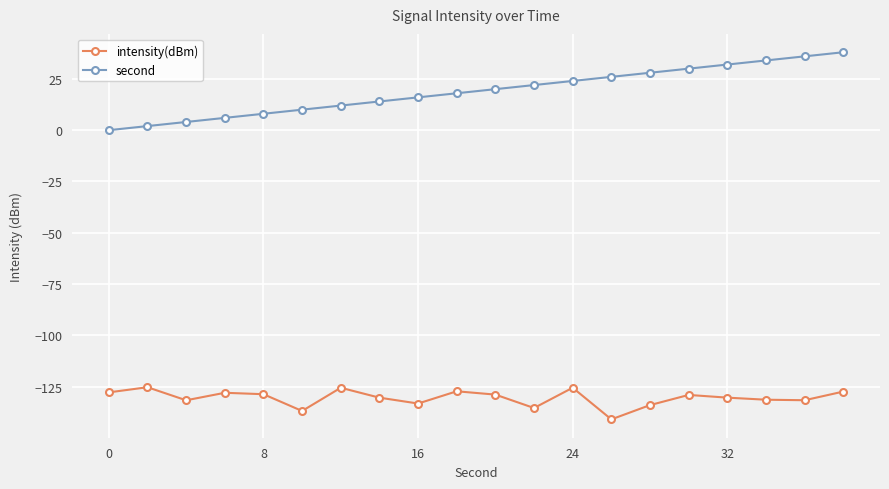

What is the value of the intensity(dBm) point at the 3rd from the left?

-131.7